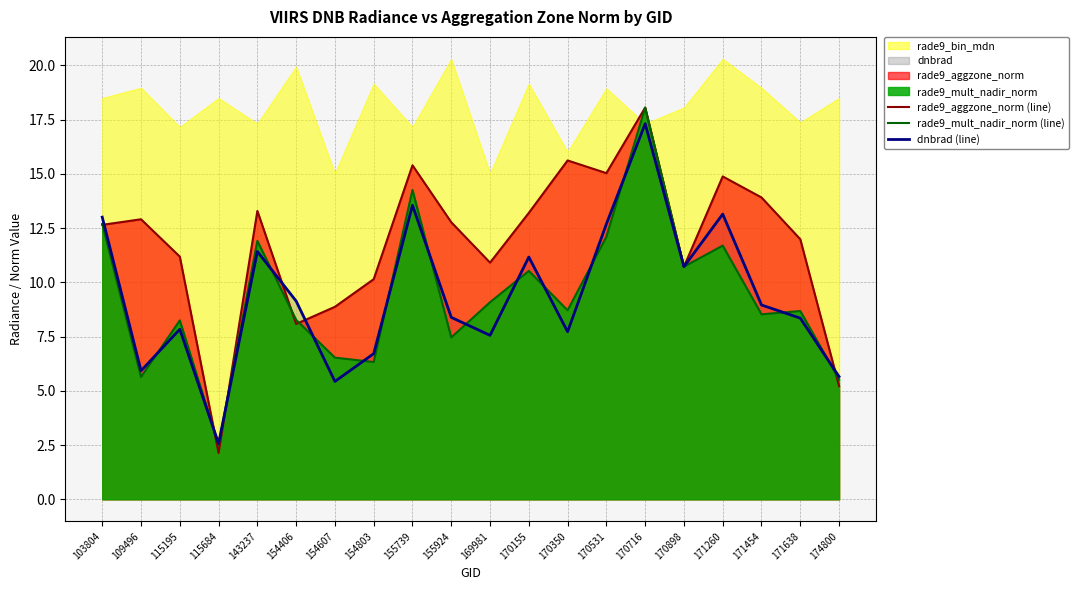

How many interior local peaks does the rade9_aggzone_norm (line) series have?

6